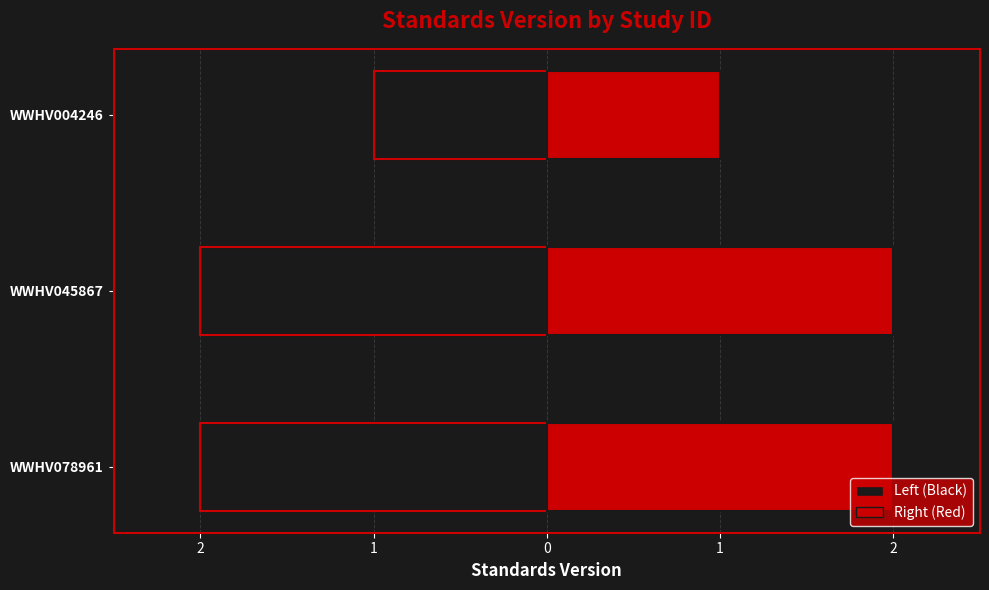

Count the values in the range 1 to 2.

3